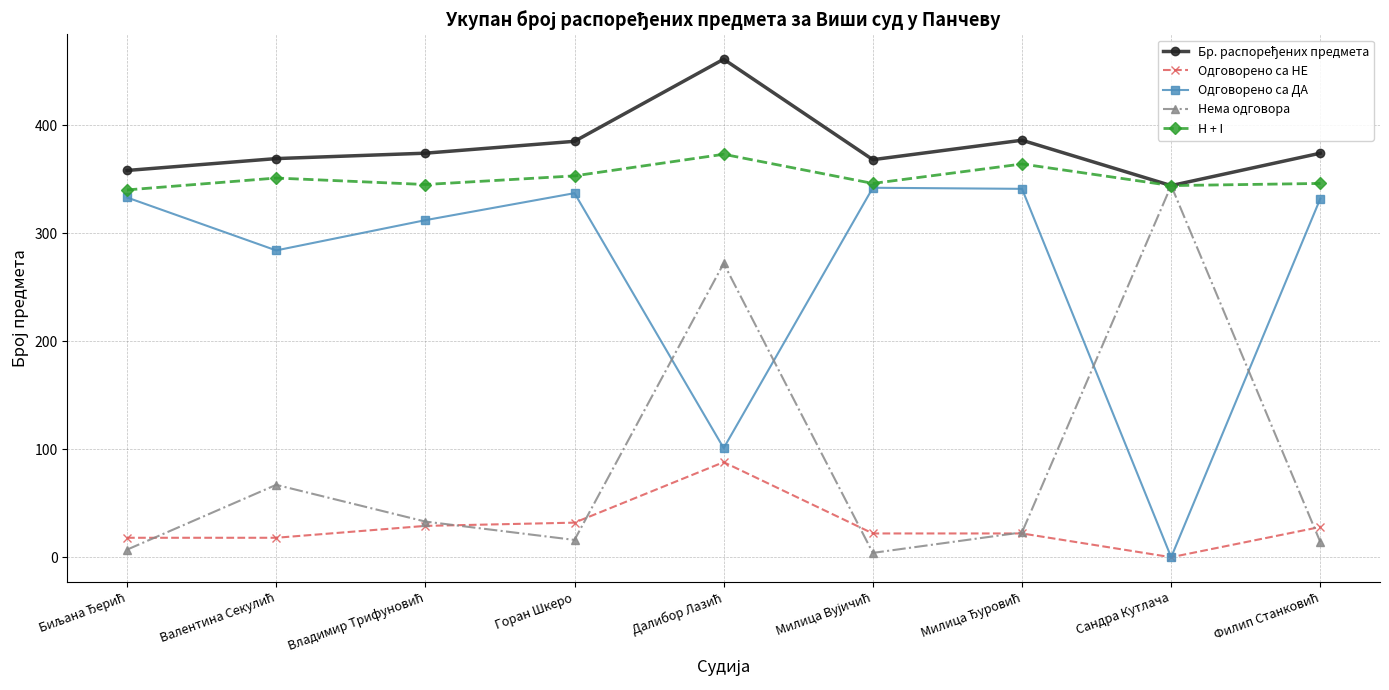

What is the average value of the Одговорено са НЕ series?

29